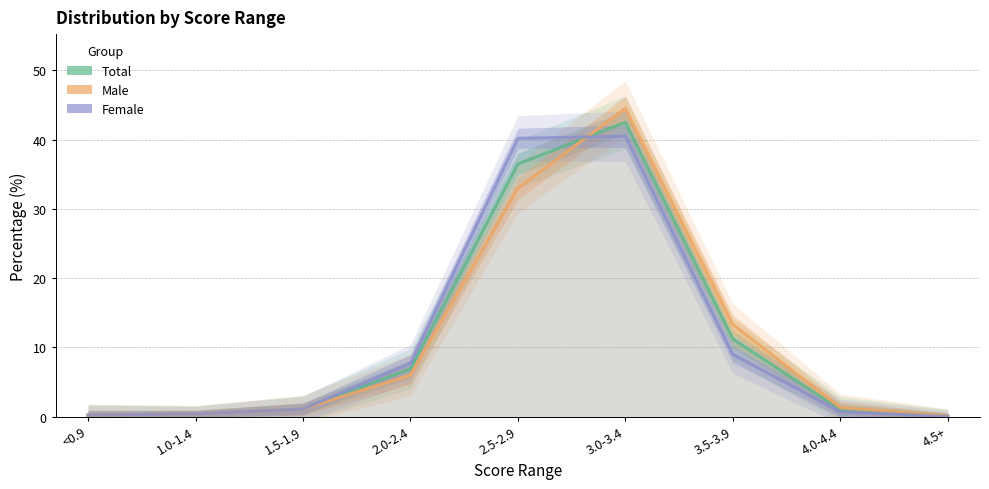

What value does the Male series have at 3.0-3.4?

44.5